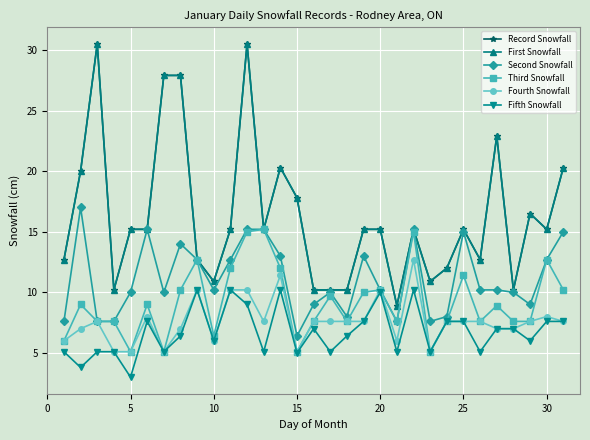

Is this an area chart (filled region under the line)?

No